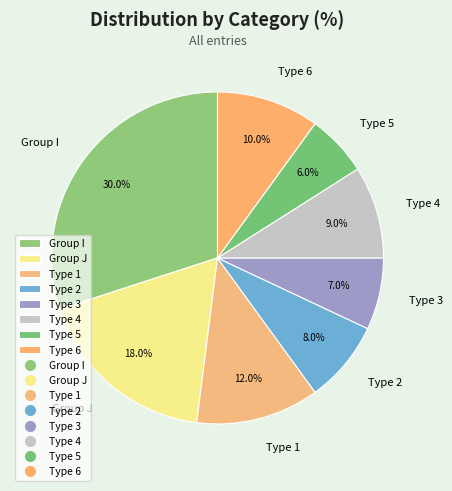

How many segments does this pie chart have?

8